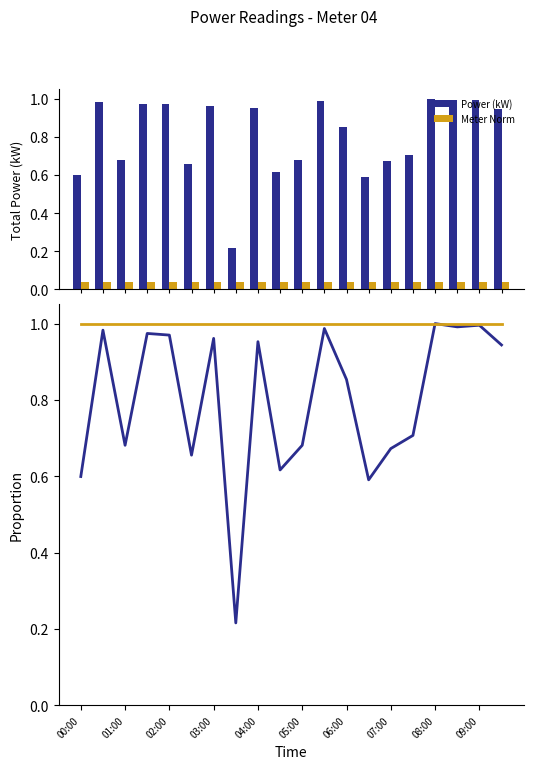

Which has a higher value, 01:00 or 07:00?

01:00